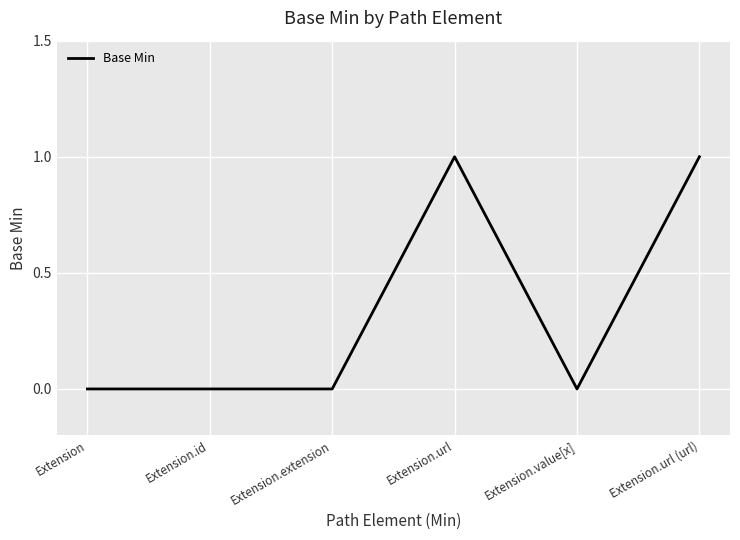

True or false: the data shows -1 at Extension.id.

False